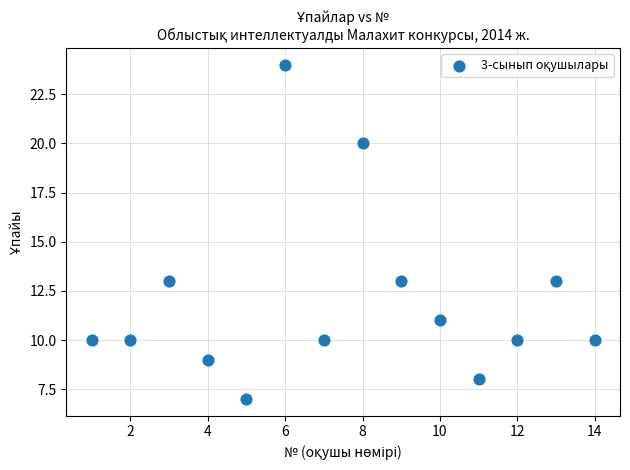

What is the range of X values (max minus min)?

13